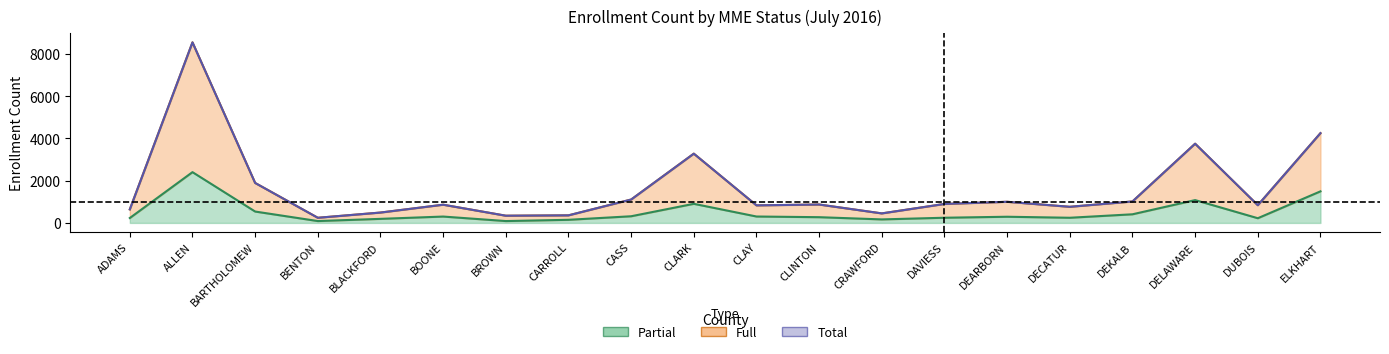

True or false: Partial has a value of 147 at CARROLL.

True